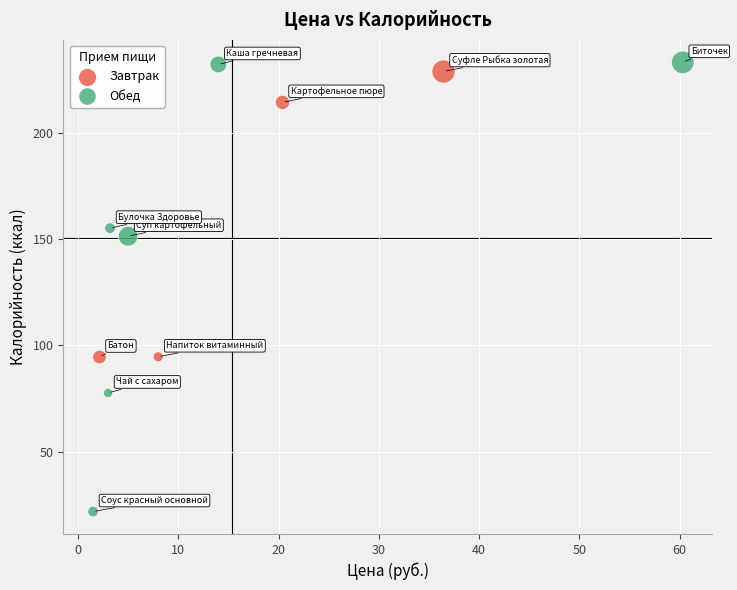

Which series has the largest Y range (max minus min)?

Обед